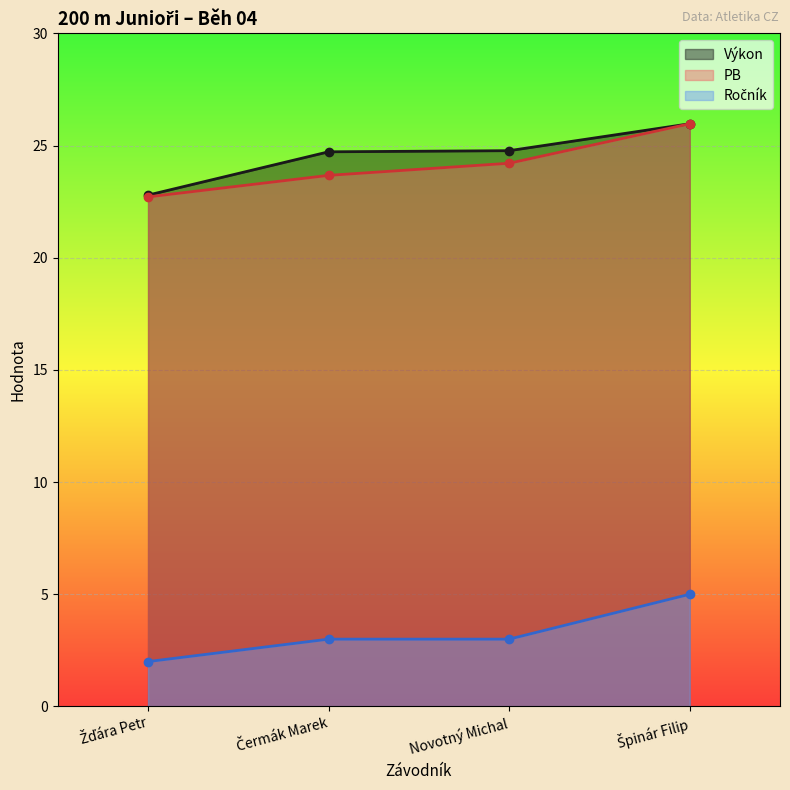

How many lines are shown in the chart?

3